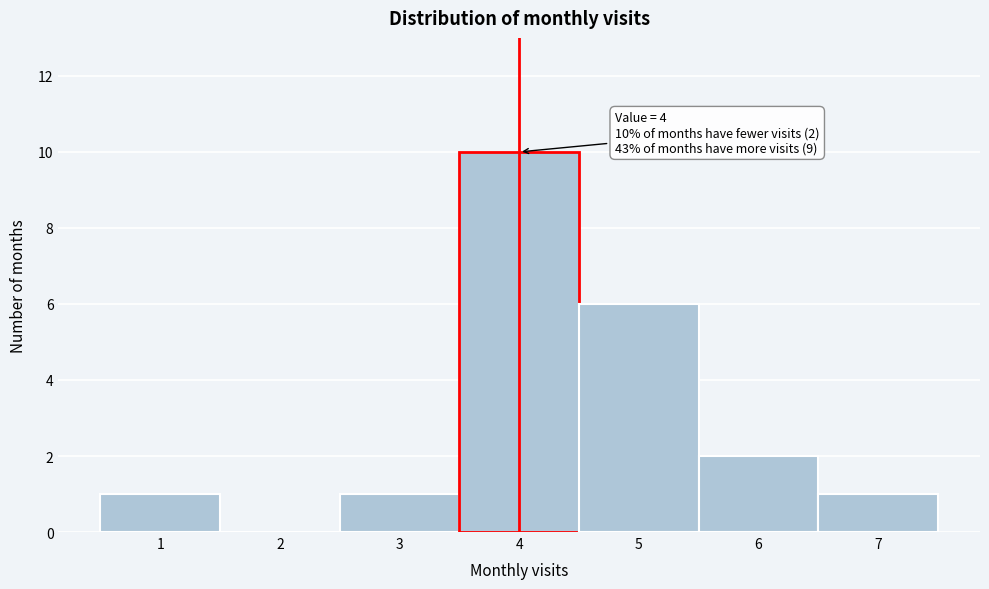

Which range on the x-axis has the tallest bar?

3.5 to 4.5